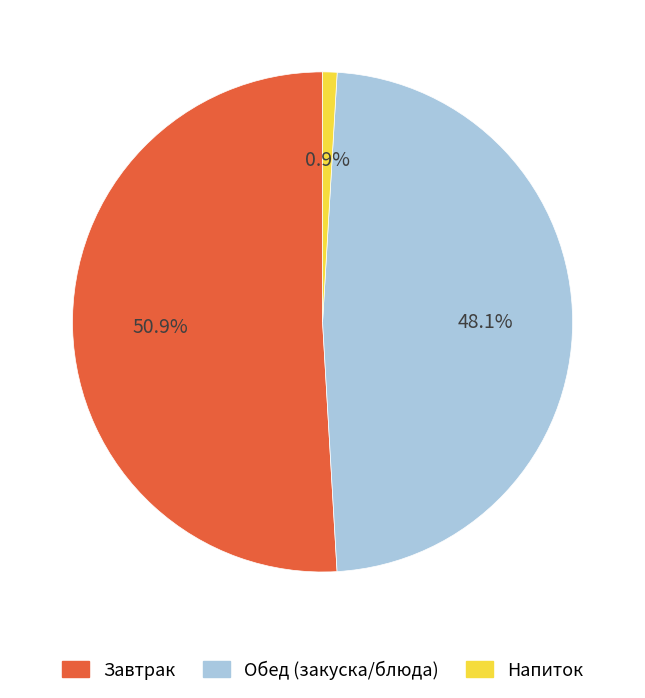

Does any single category account for the majority?

Yes